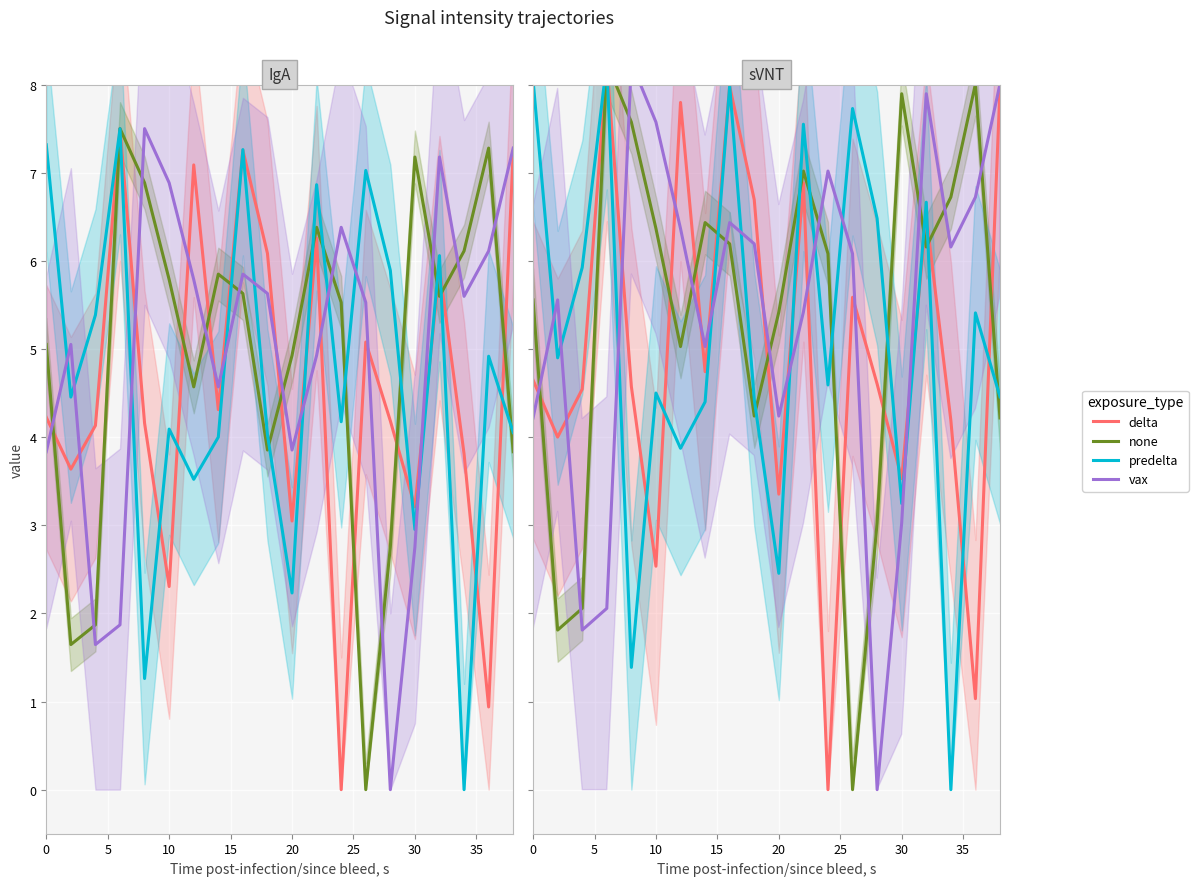

Does the chart display data point markers on the line(s)?

No